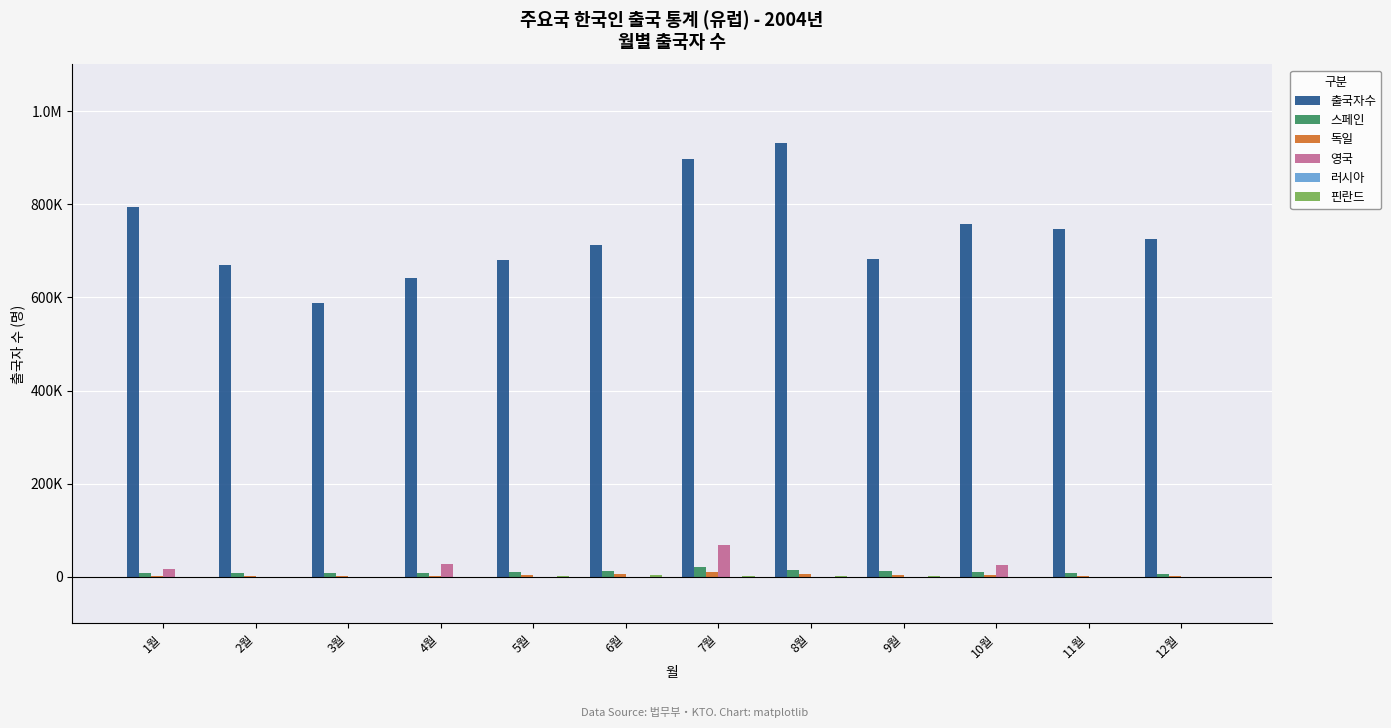

What is the maximum value for 영국?

69000